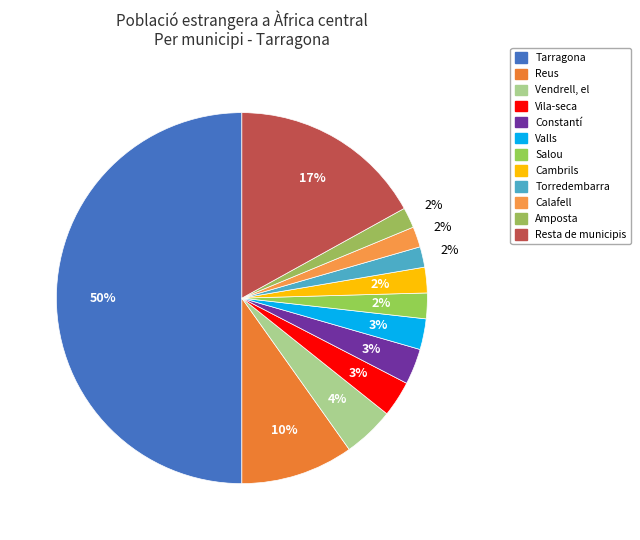

Is it true that Resta de municipis is 12% of the pie?

False